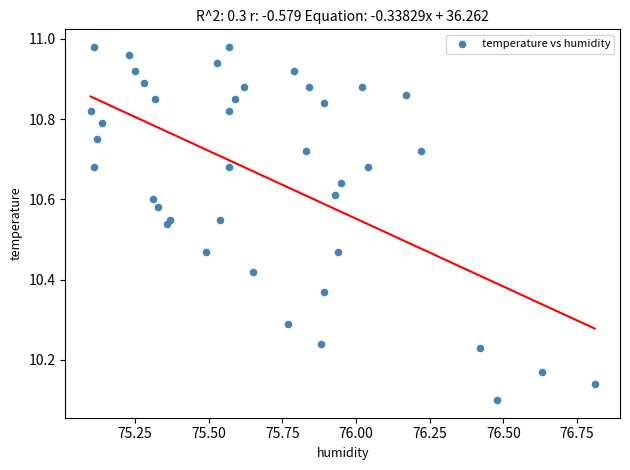

What is the range of X values (max minus min)?

1.7